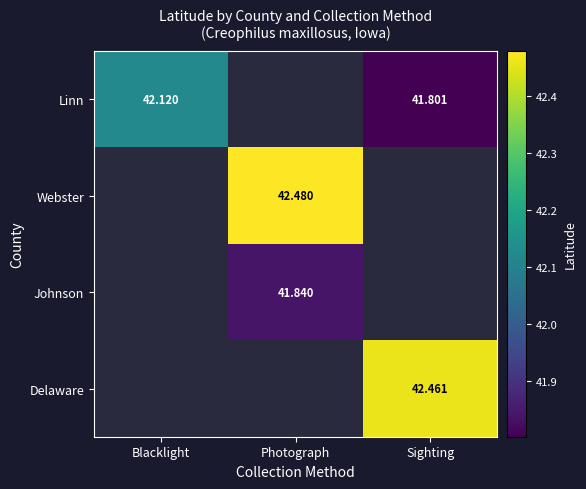

Which has a higher value, Sighting or Blacklight?

Blacklight